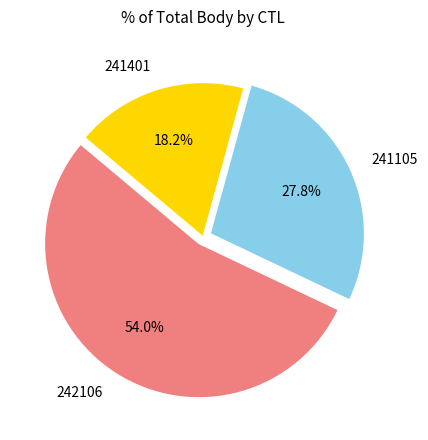

What percentage do 242106 and 241105 together represent?

81.8%